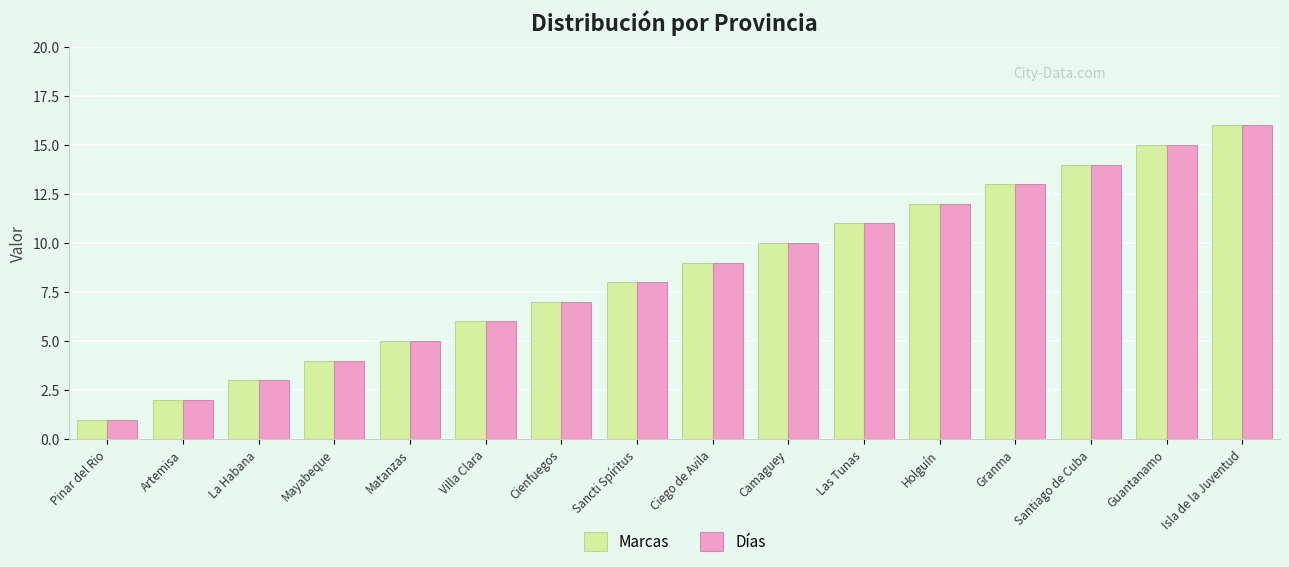

How many groups of bars are there?

16